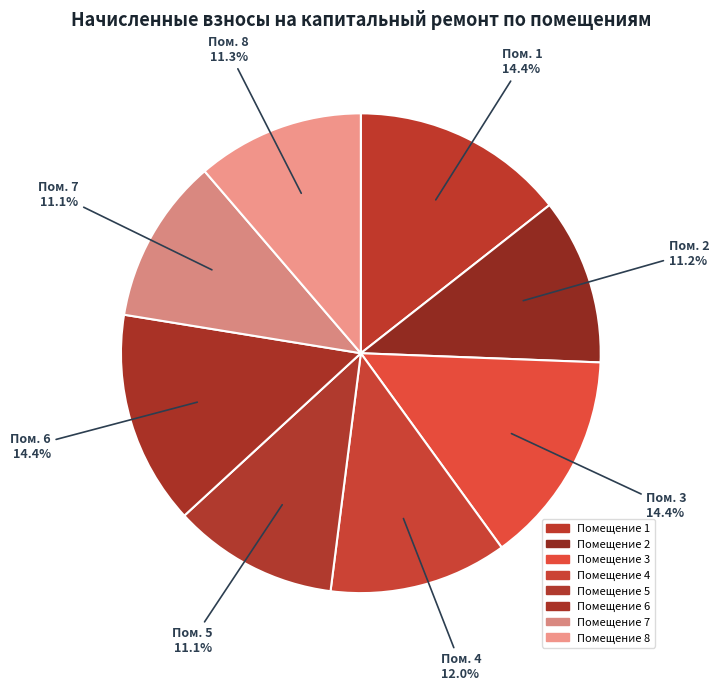

What is the largest slice in the pie chart?

1